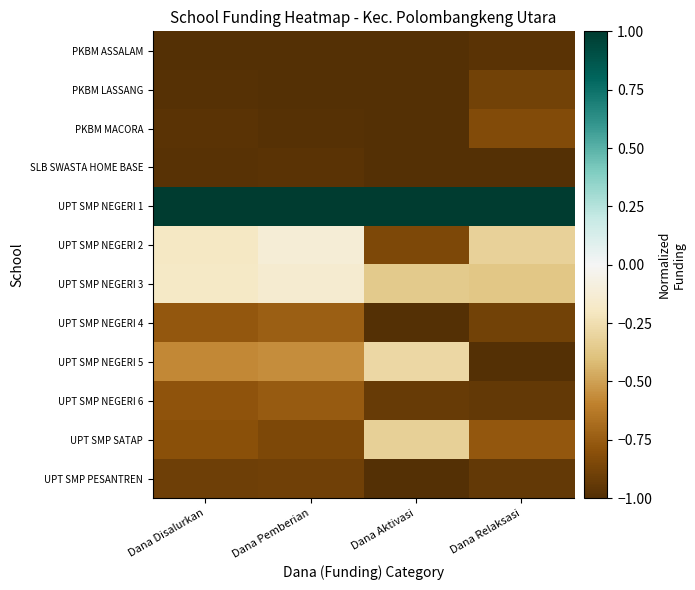

What is the difference between the highest and lowest values at Dana Aktivasi?

2.0